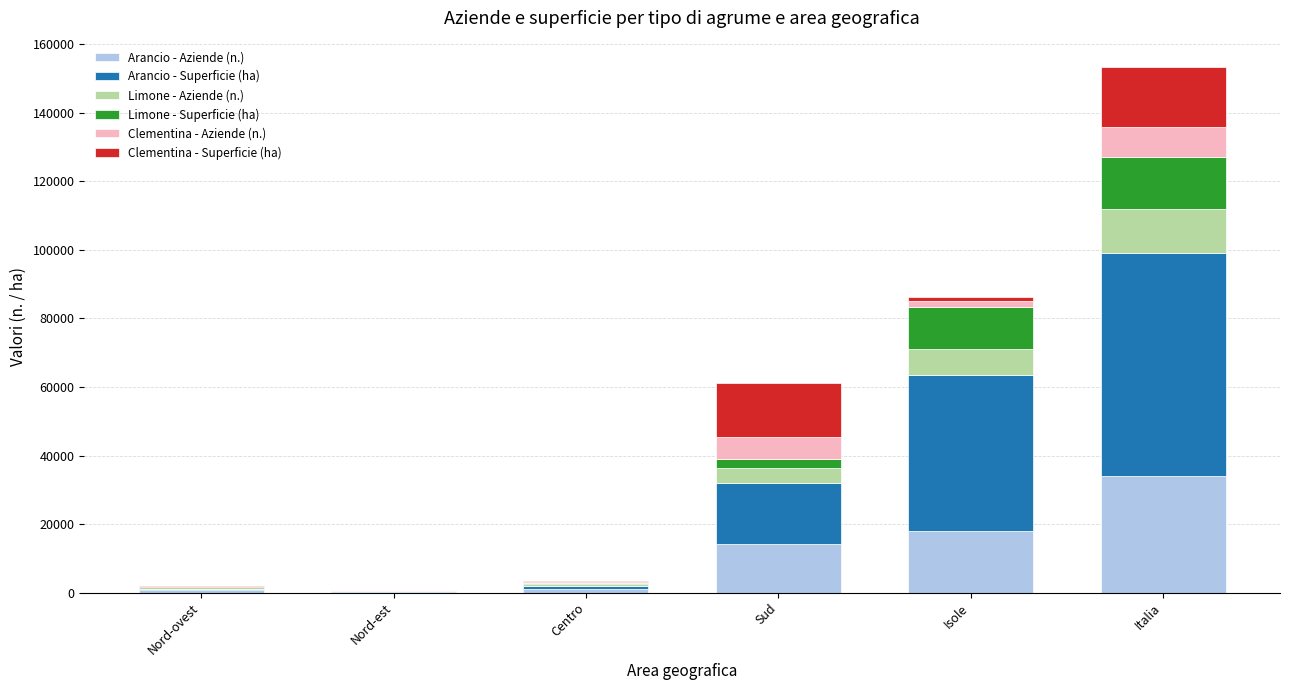

What is the highest value of the Arancio - Aziende (n.) series?

33995